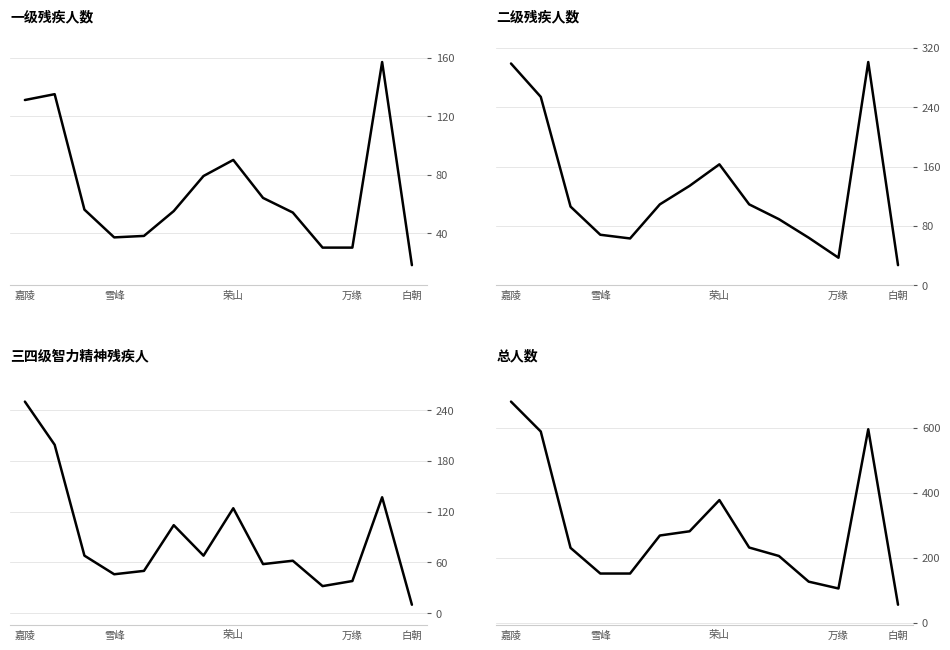

Does the chart display data point markers on the line(s)?

No